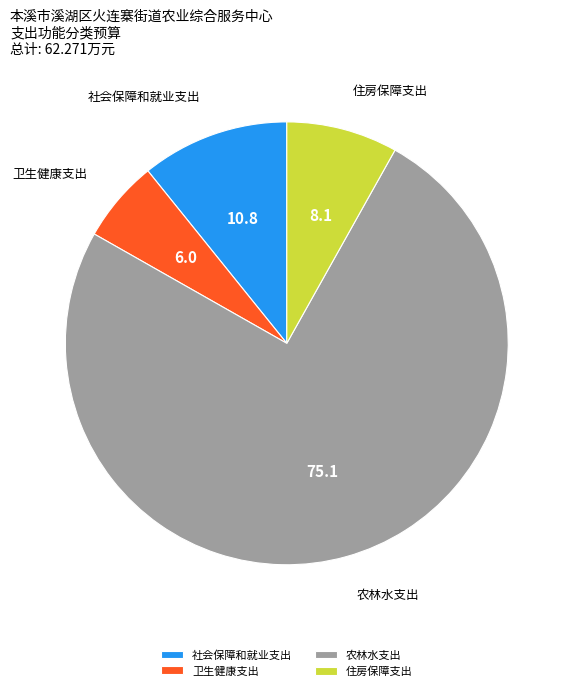

Between 卫生健康支出 and 农林水支出, which is larger?

农林水支出